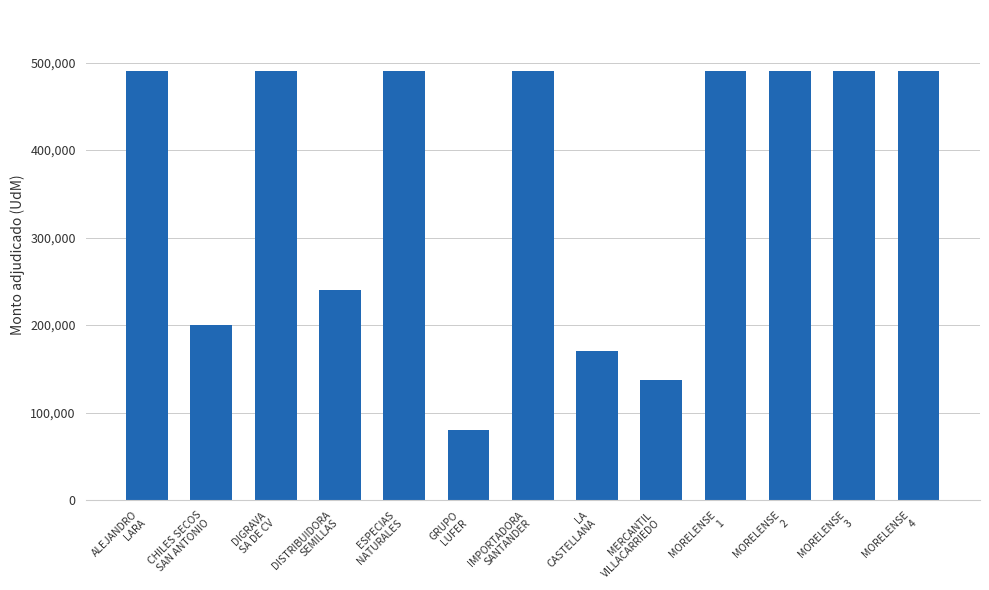

What is the sum of the values at GRUPO
LUFER and ALEJANDRO
LARA?

570400